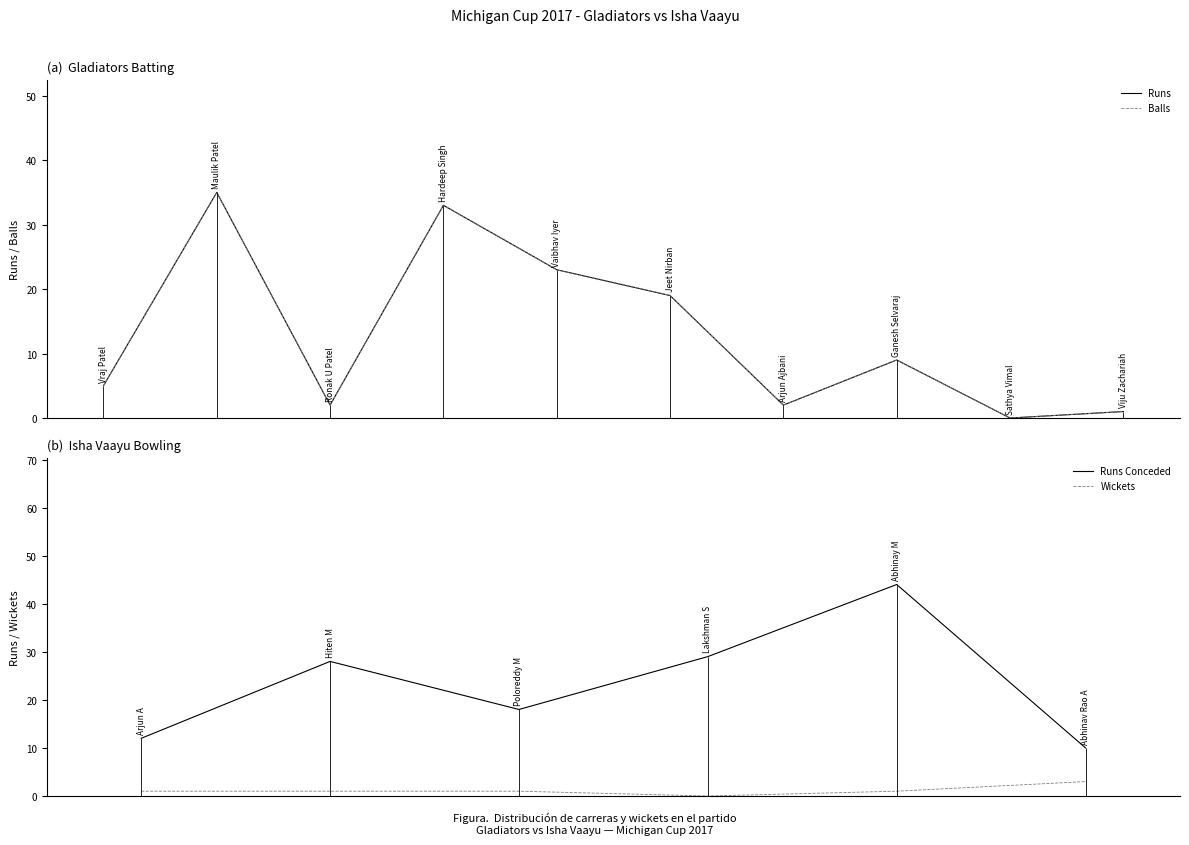

How many values in the Gladiators Batting (Balls) series exceed 9?

4